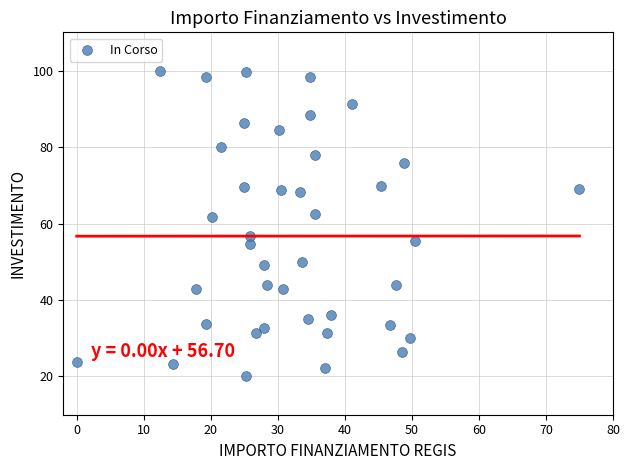

What is the range of Y values (max minus min)?

80.0